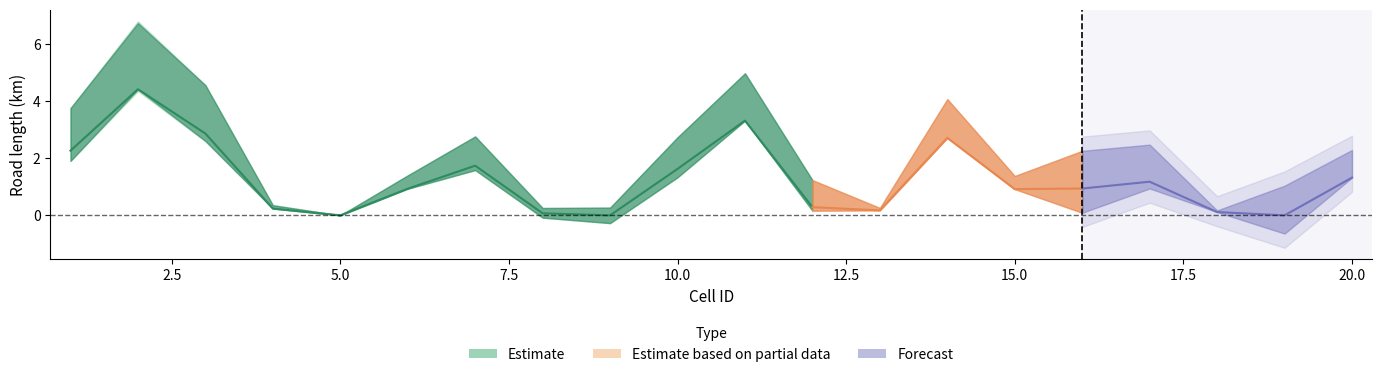

What is the average value of the tertiary series?

1.3